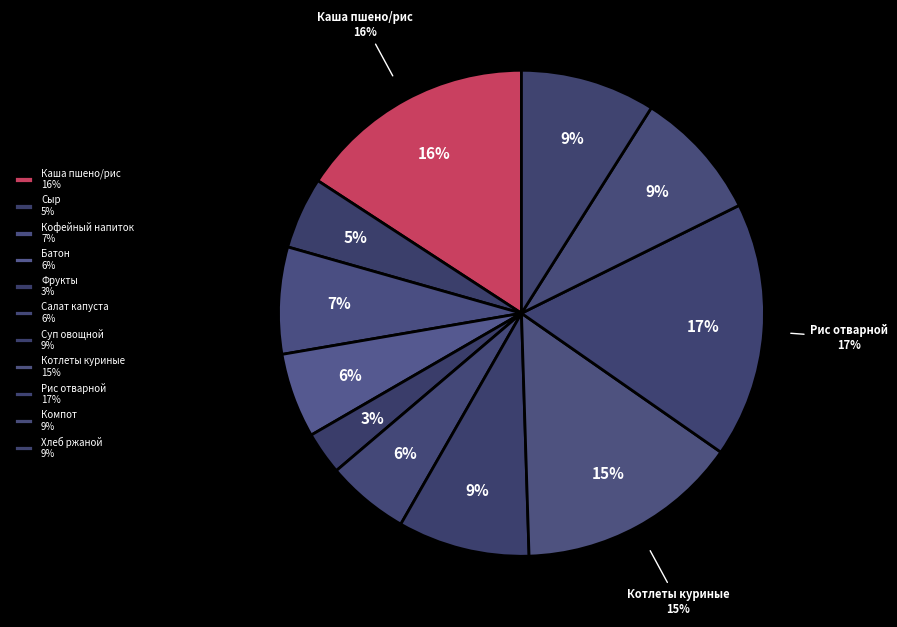

How many slices are in this pie chart?

11